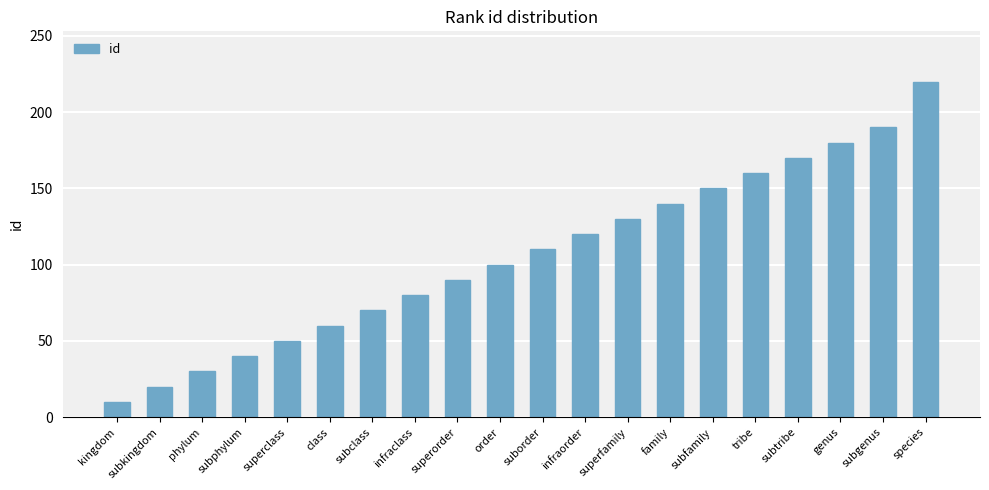

The chart shows a value of 74 at superclass. True or false?

False